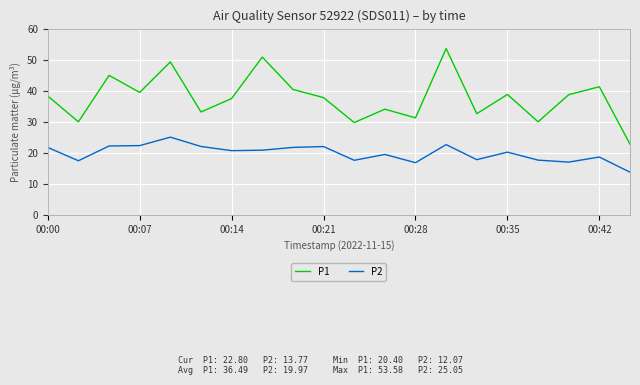

Which series has the largest total across all categories?

P1